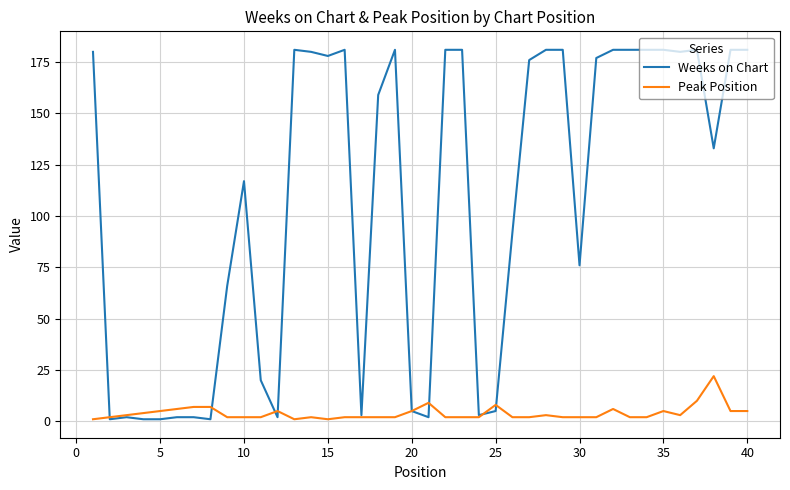

Which series has the widest spread of values?

Weeks on Chart